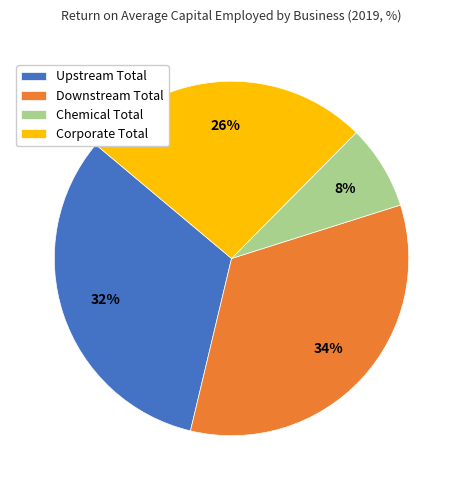

How many slices are in this pie chart?

4